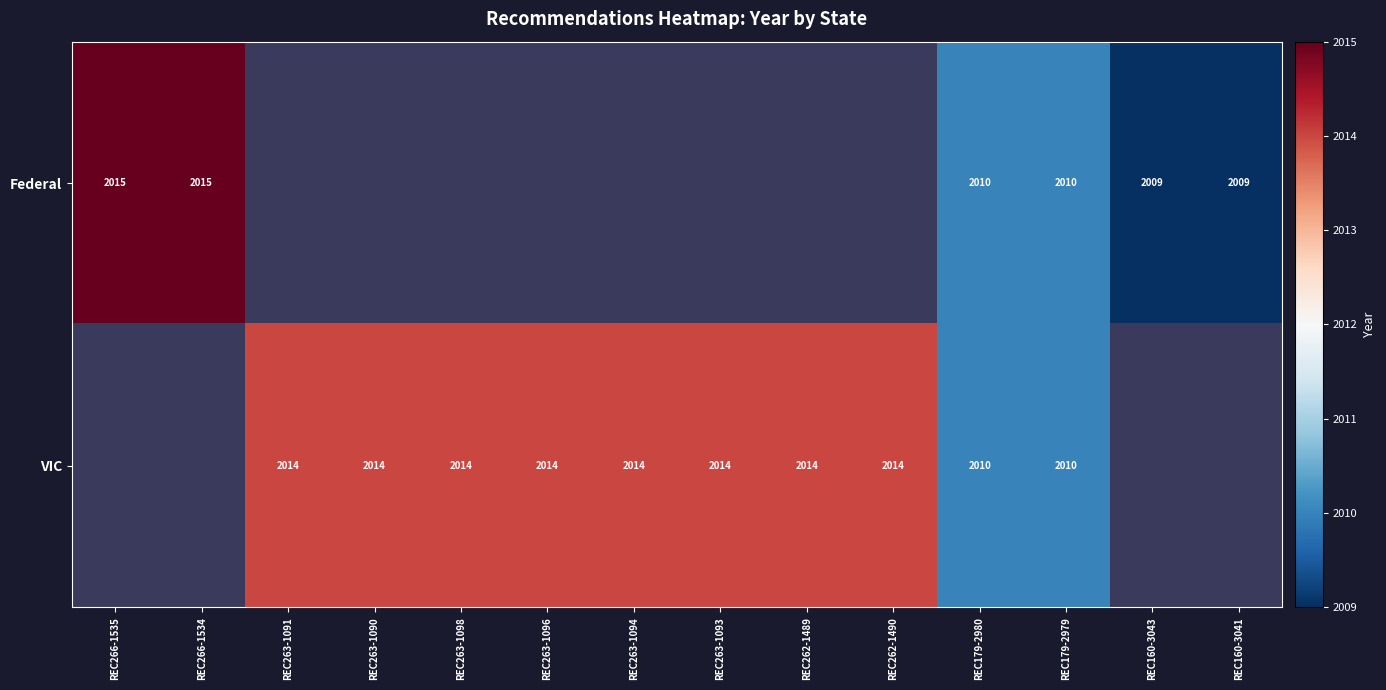

Is the value of Federal at REC266-1534 greater than the value of VIC at REC262-1490?

Yes